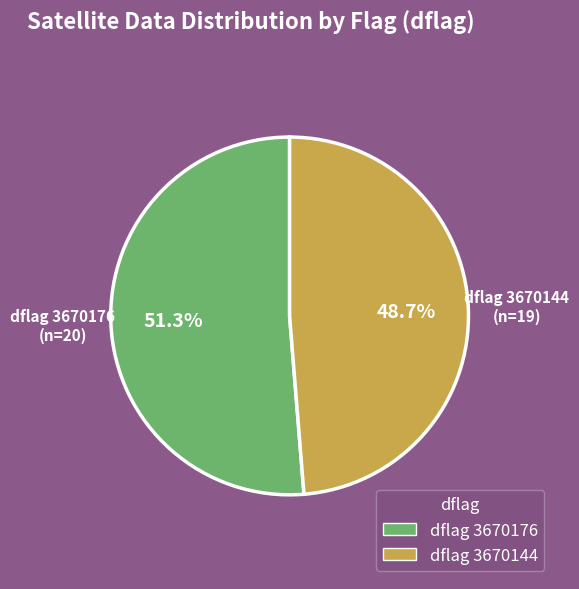

Is there a majority slice in this chart?

Yes